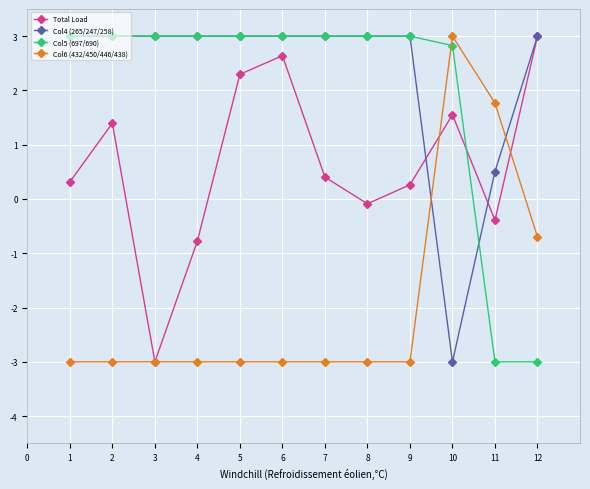

What is the average value of the Total Load series?

0.6